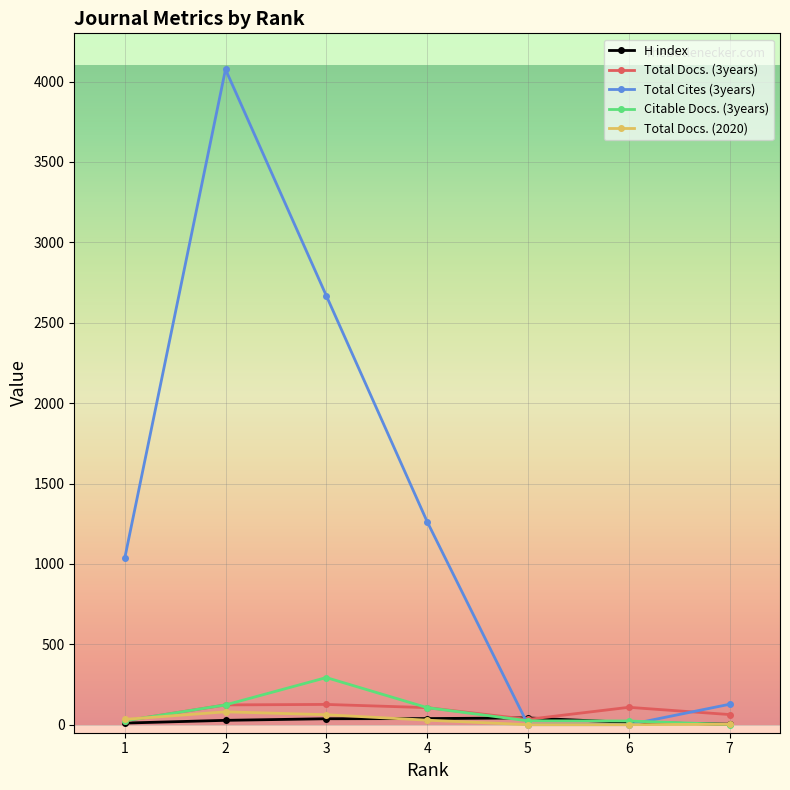

True or false: Total Docs. (2020) and Total Cites (3years) cross at least once.

False